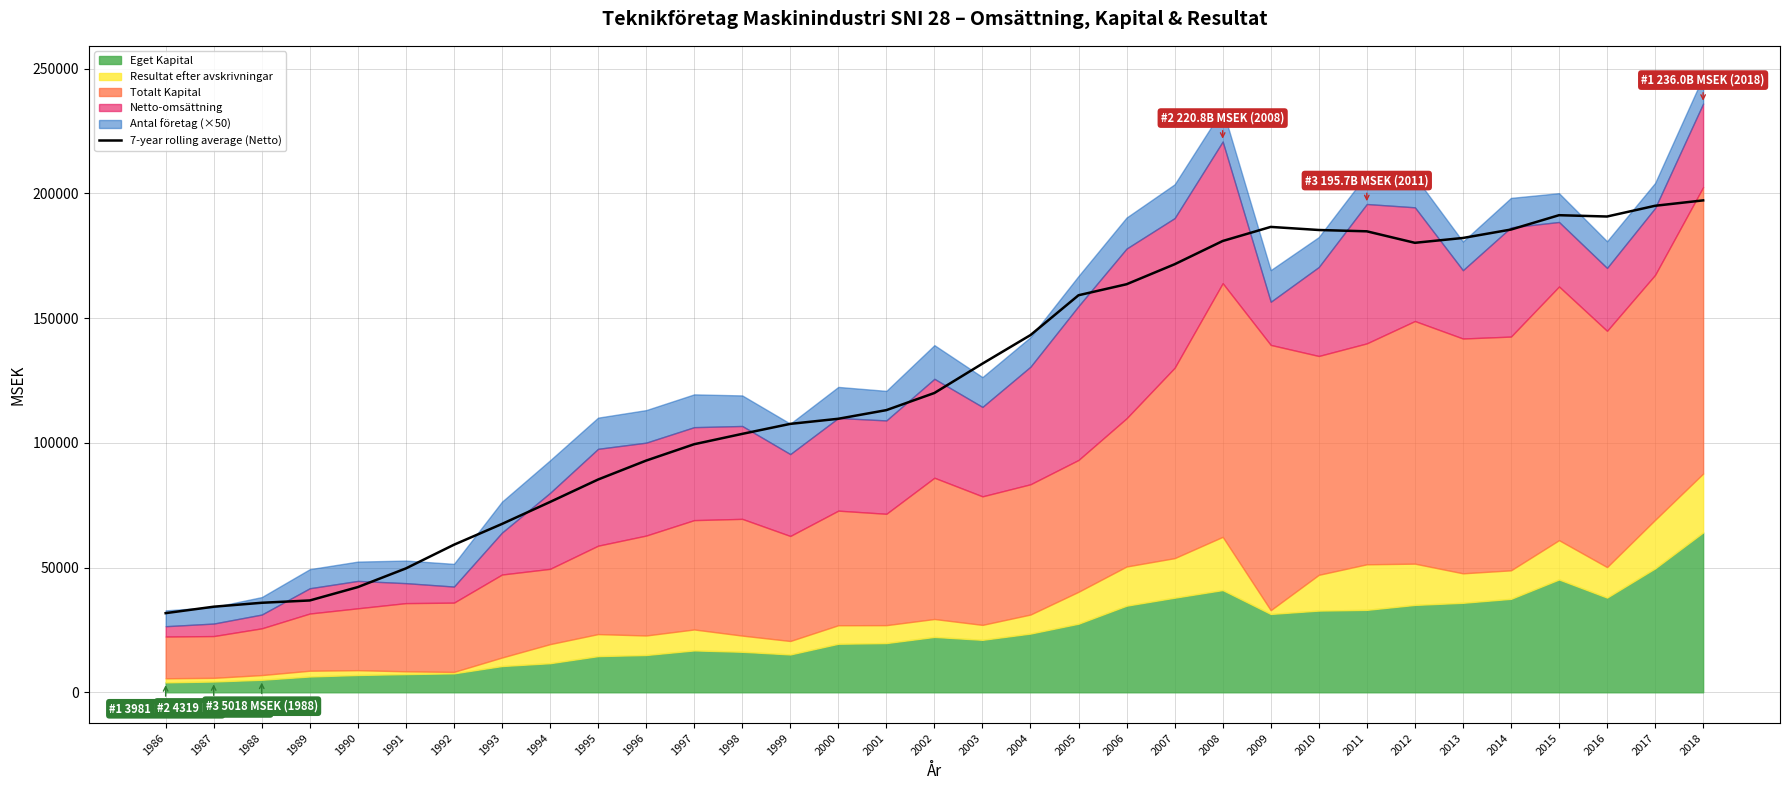

What is the highest value of the 7-year rolling average (Netto) series?

197197.4